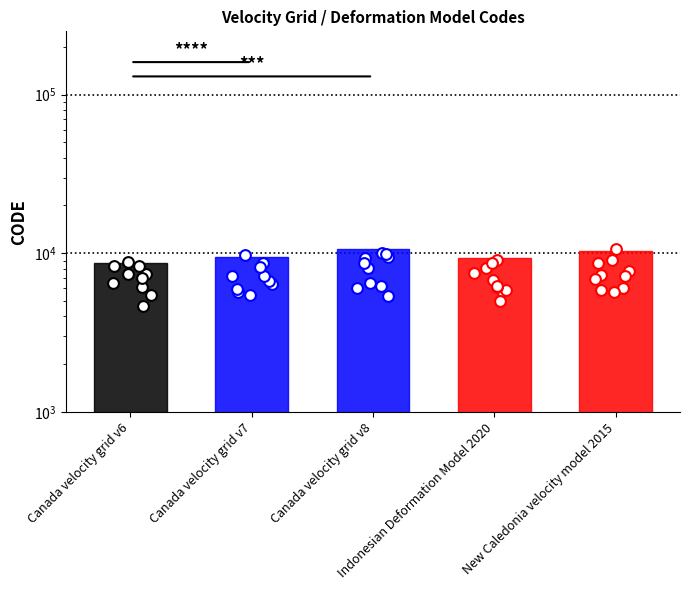

Which series has the widest spread of Y values?

New Caledonia velocity model 2015